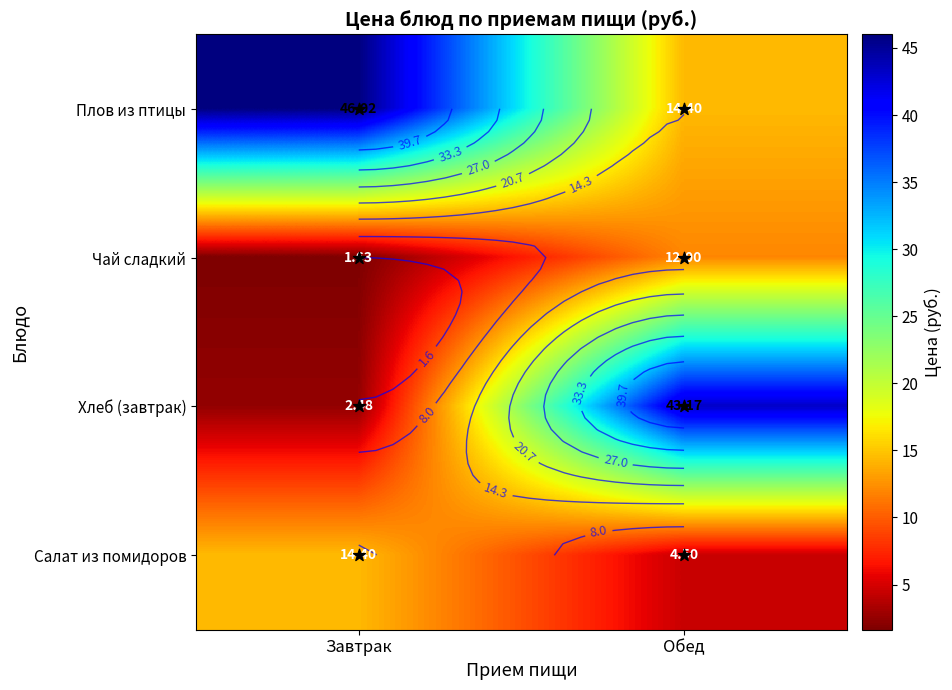

Is it true that Плов из птицы equals 14.4 at Обед?

True